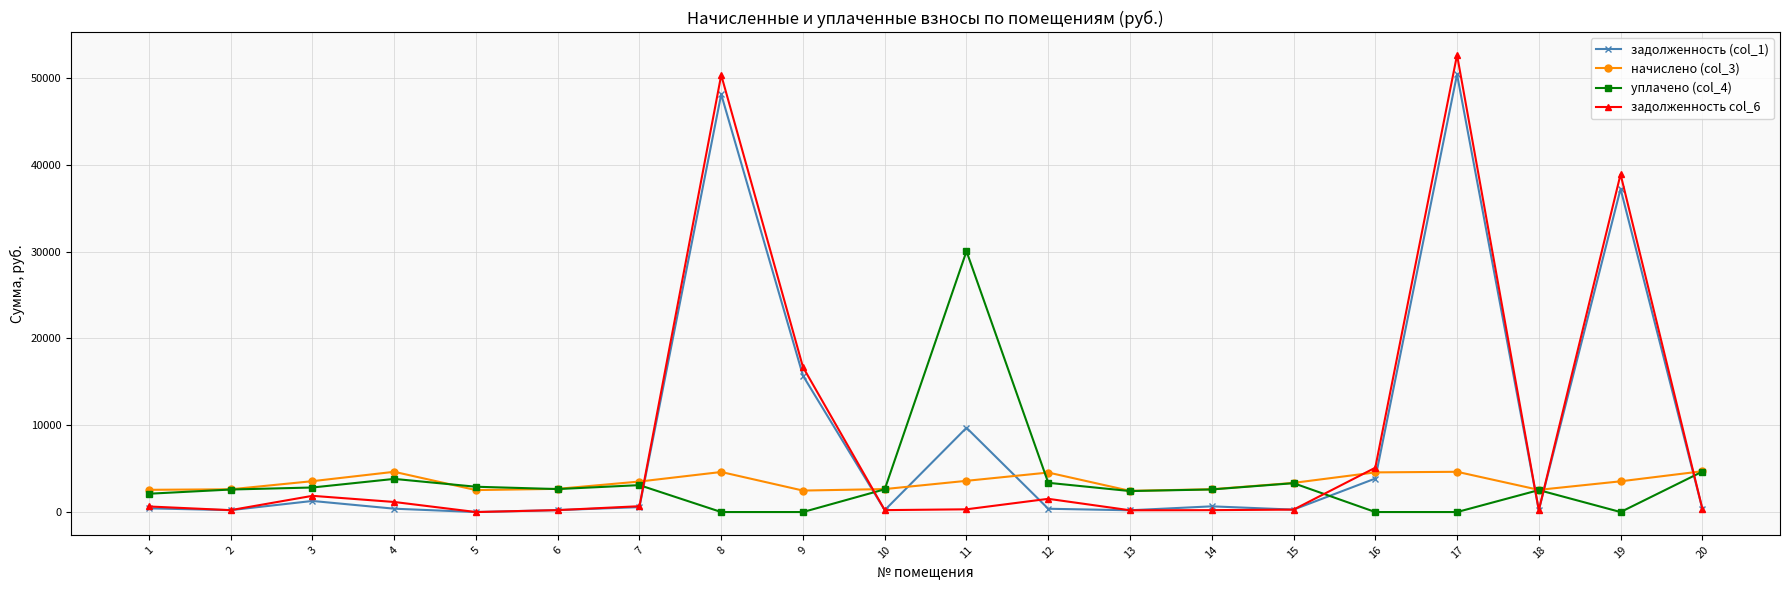

At which category is the sum across all series the highest?

17